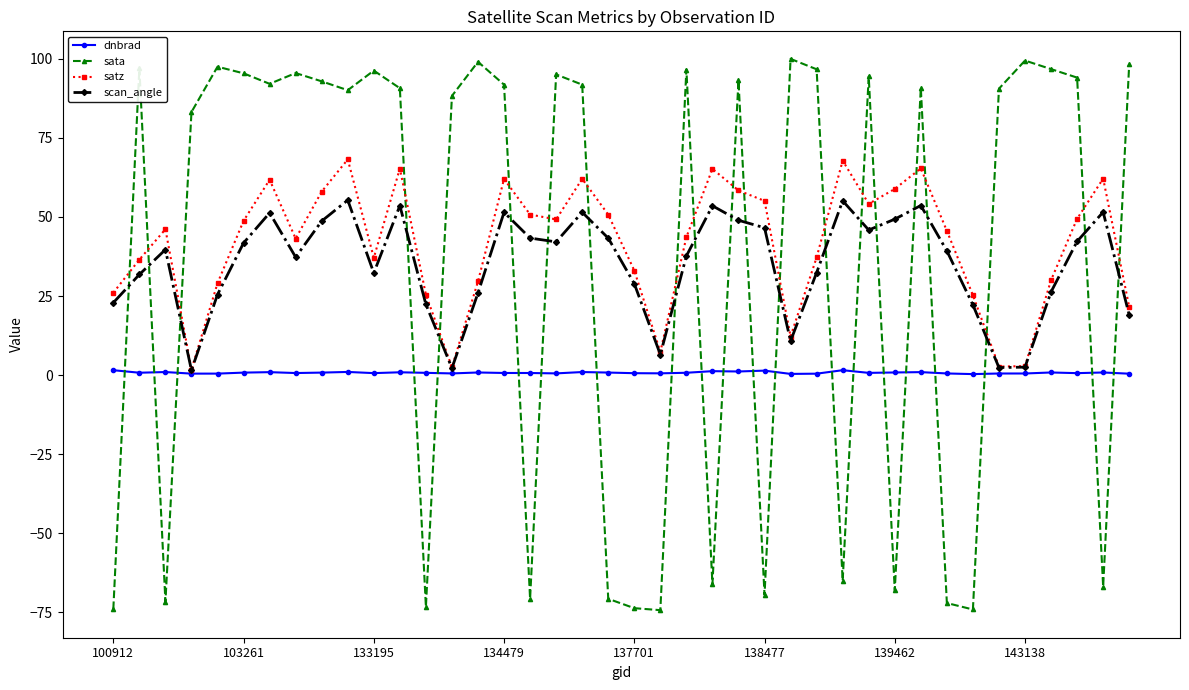

True or false: dnbrad has more than 2 interior local peaks.

True